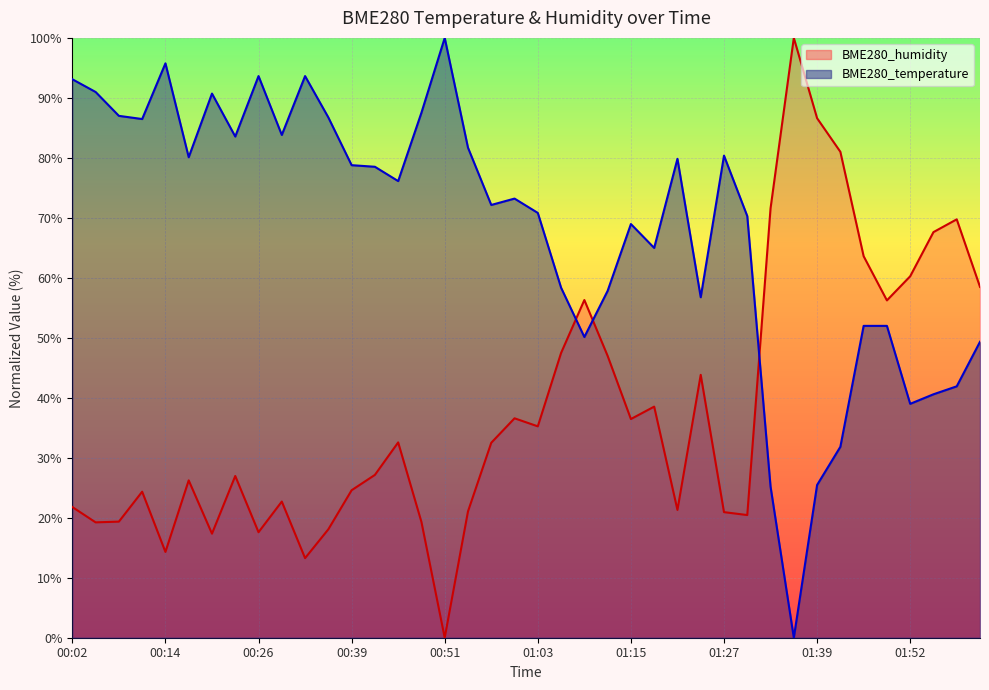

Rank the series by their average value, from highest to lowest.

BME280_temperature, BME280_humidity